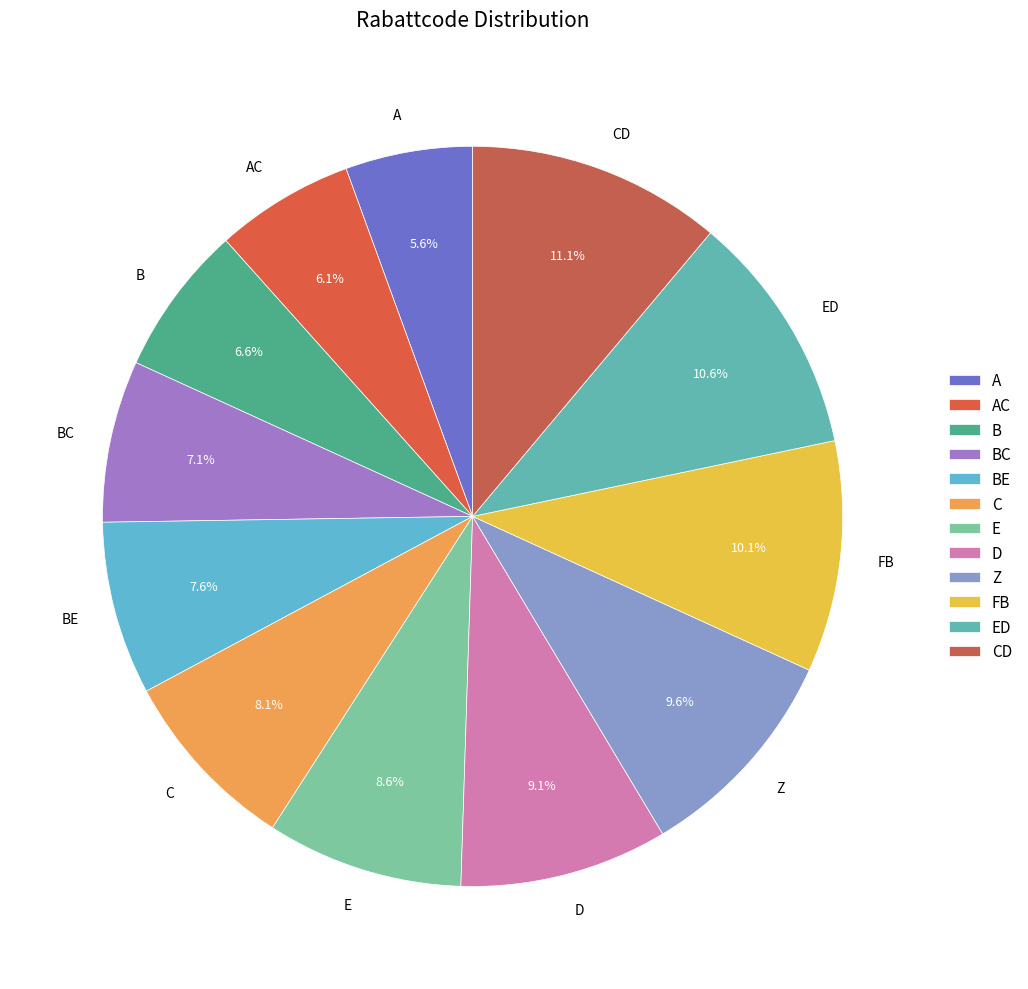

Is it true that Z is 1% of the pie?

False